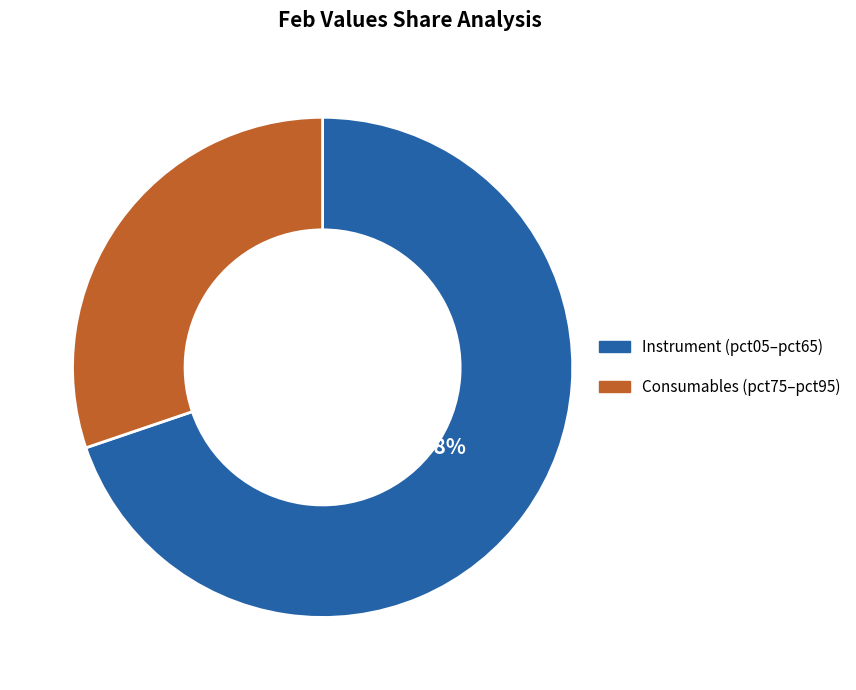

Is there a majority slice in this chart?

Yes